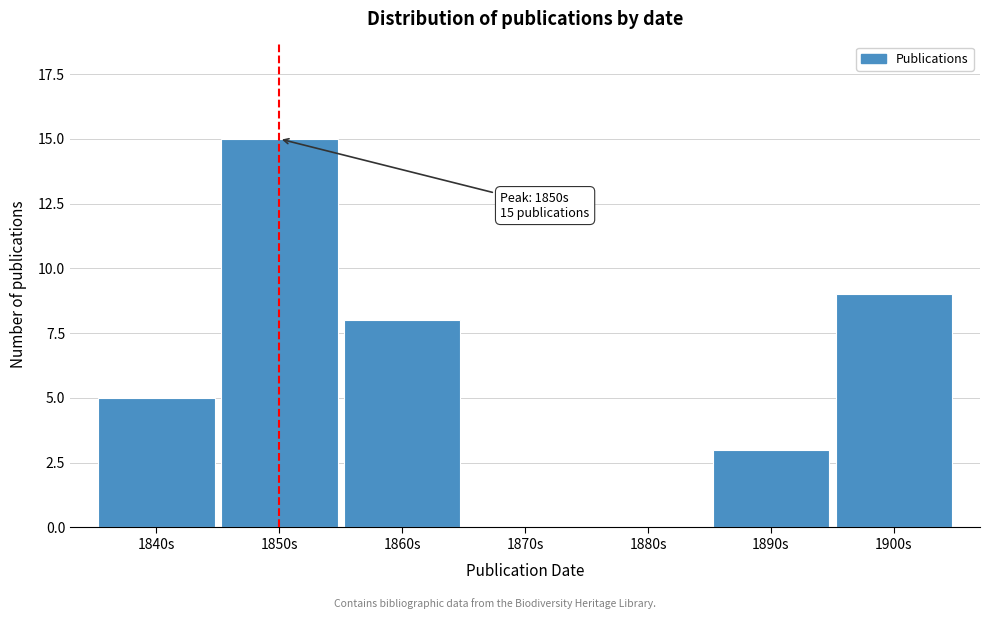

Reading left to right, extract all data points from this chart.

1840s=5	1850s=15	1860s=8	1870s=0	1880s=0	1890s=3	1900s=9